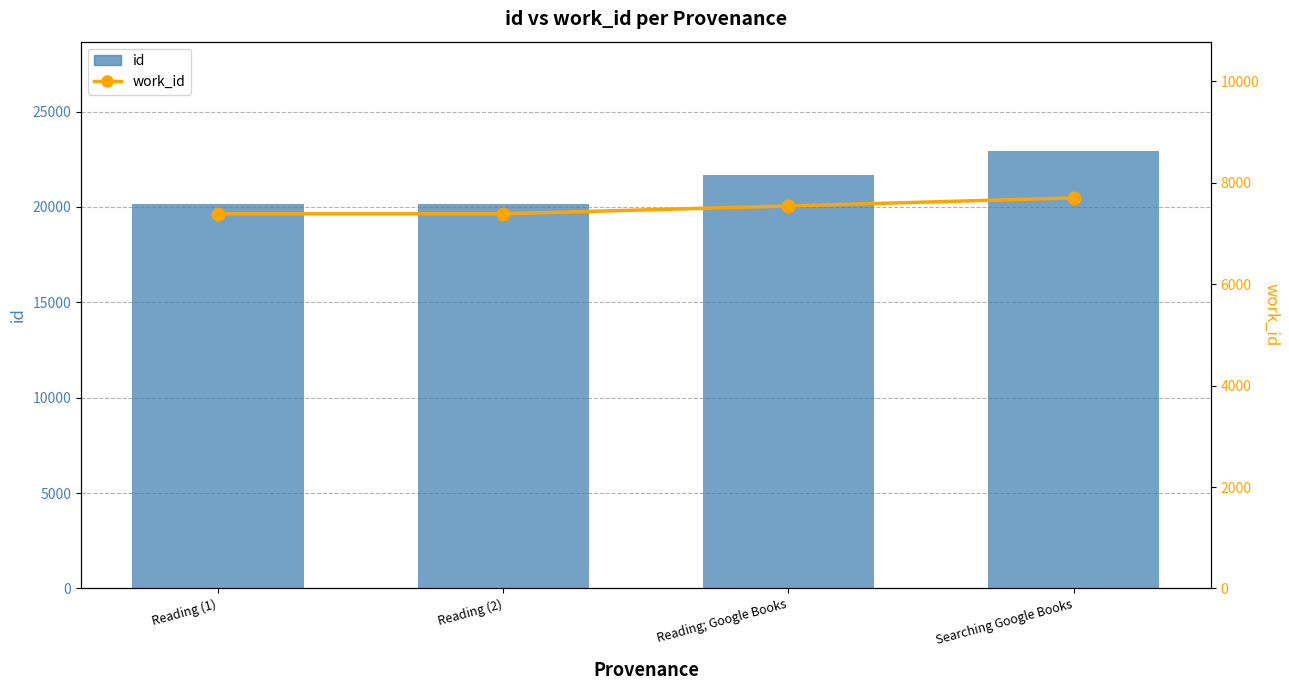

What are all the series names shown in the legend?

id, work_id